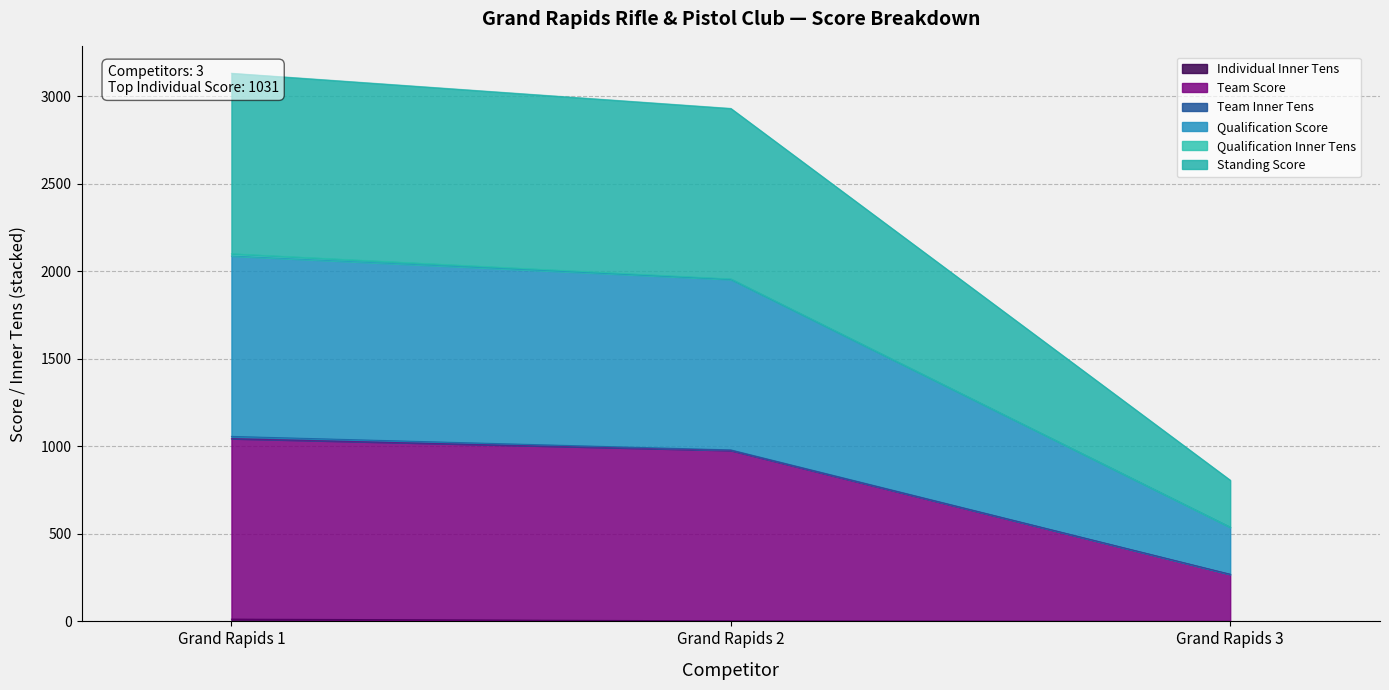

What is the maximum value shown in the chart?

3132